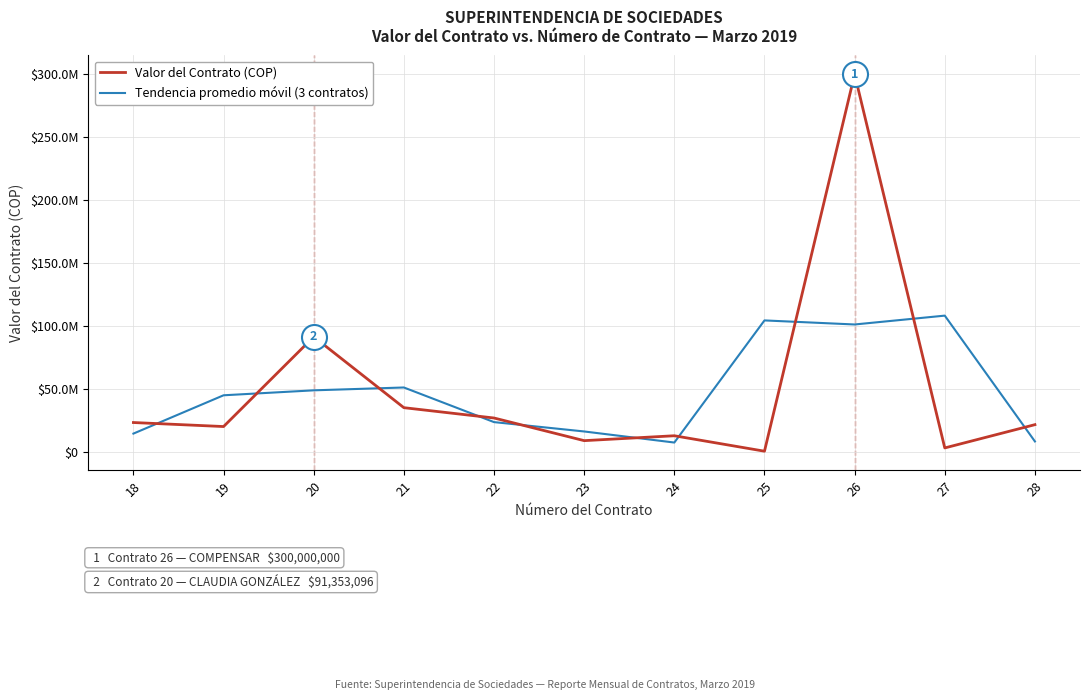

How many interior local peaks does the Valor del Contrato (COP) series have?

3